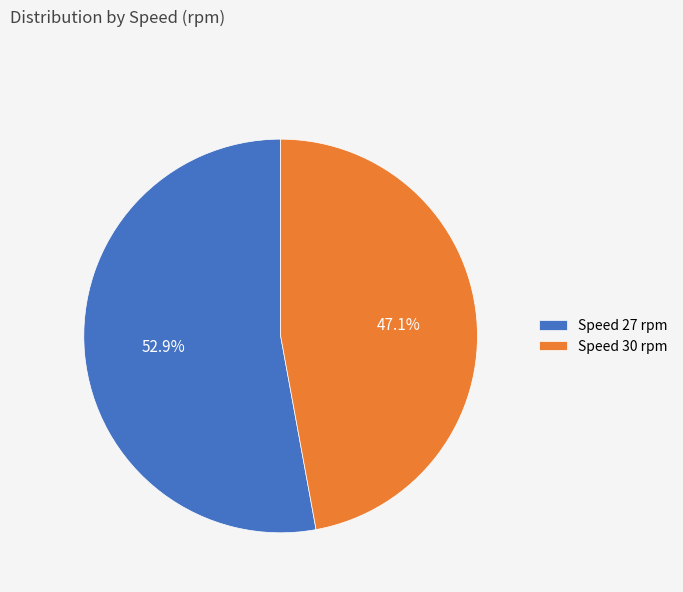

Rank the categories by value from lowest to highest.

Speed 30 rpm, Speed 27 rpm